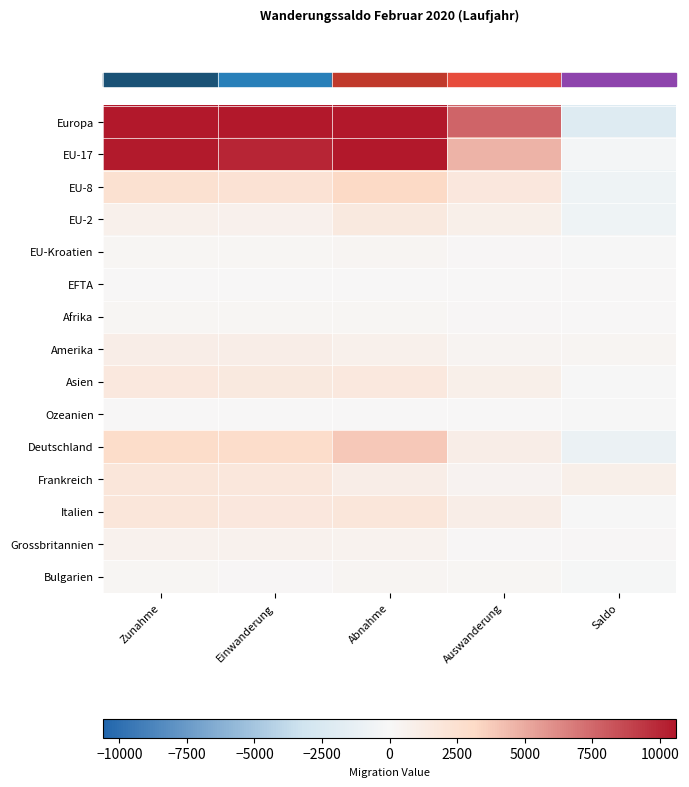

What is the difference between the highest and lowest values at Auswanderung?

7621